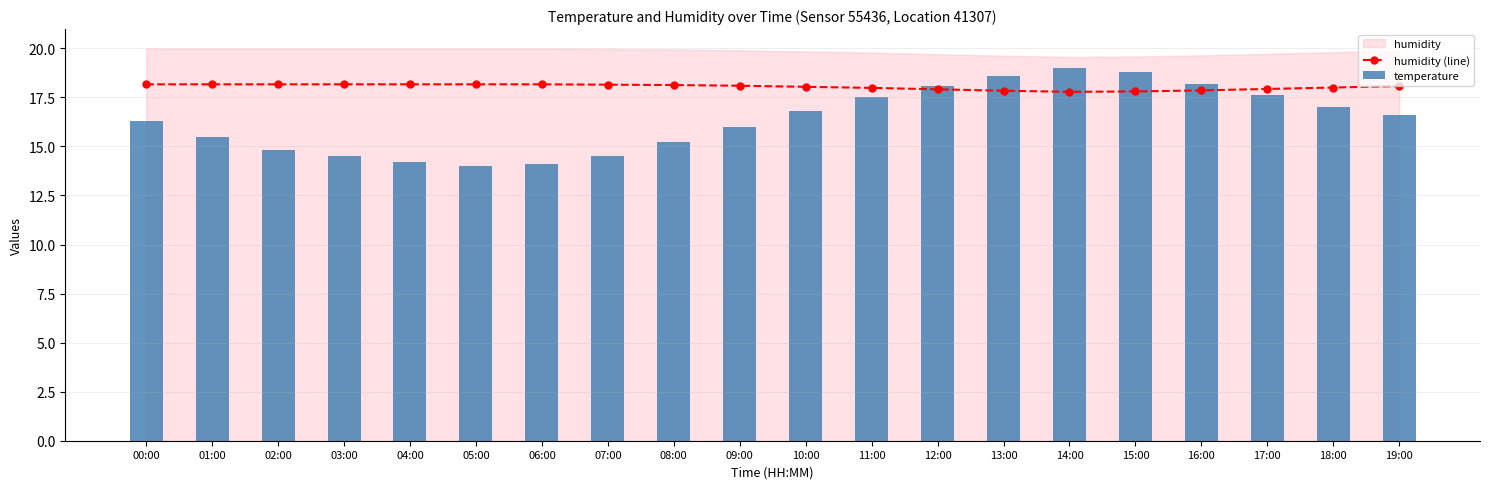

What is the value of the humidity (line) point at the 16th from the left?

17.8